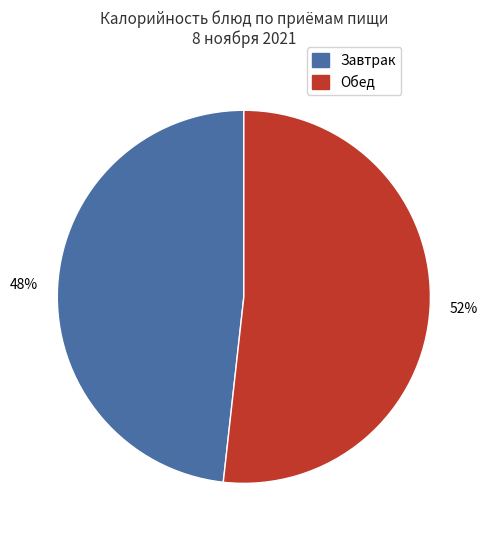

To the nearest percent, what is the average slice percentage?

50%